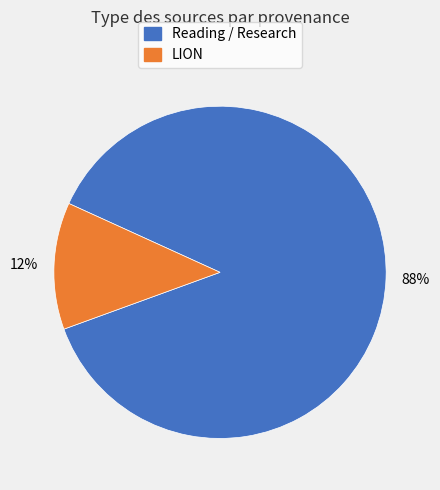

How many segments does this pie chart have?

2